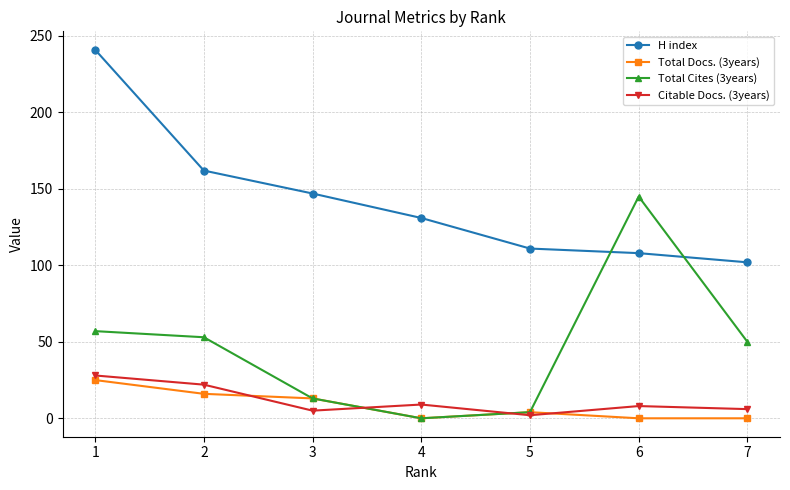

Does the chart display data point markers on the line(s)?

Yes